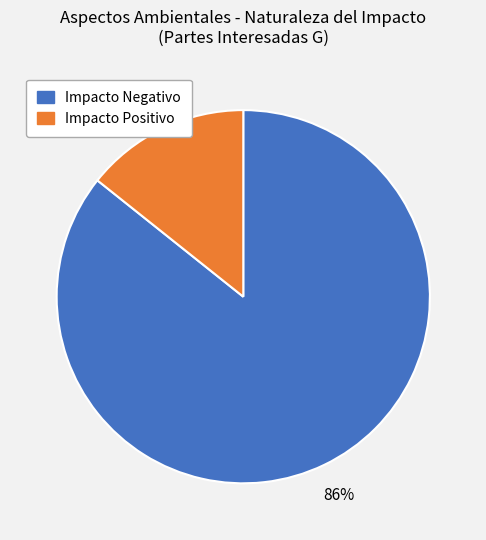

Is there a majority slice in this chart?

Yes